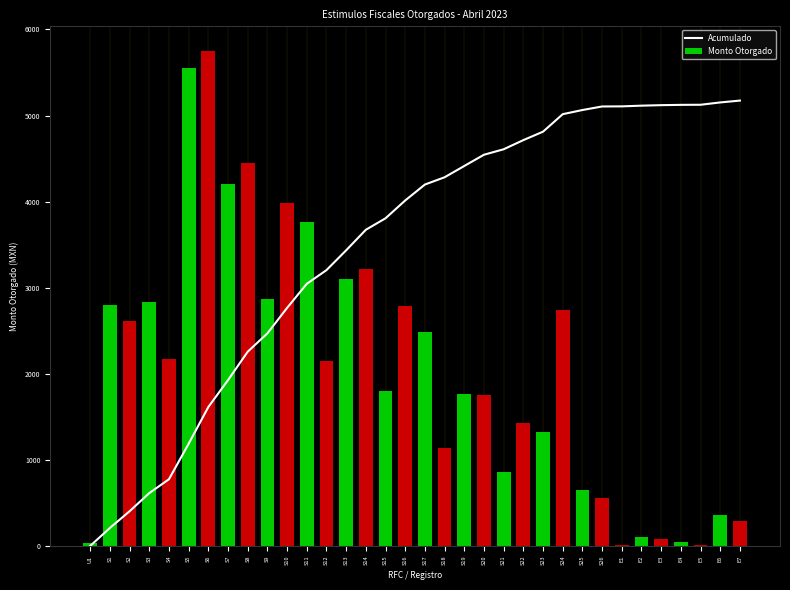

List the series in order of their peak value, highest first.

Monto Otorgado, Acumulado